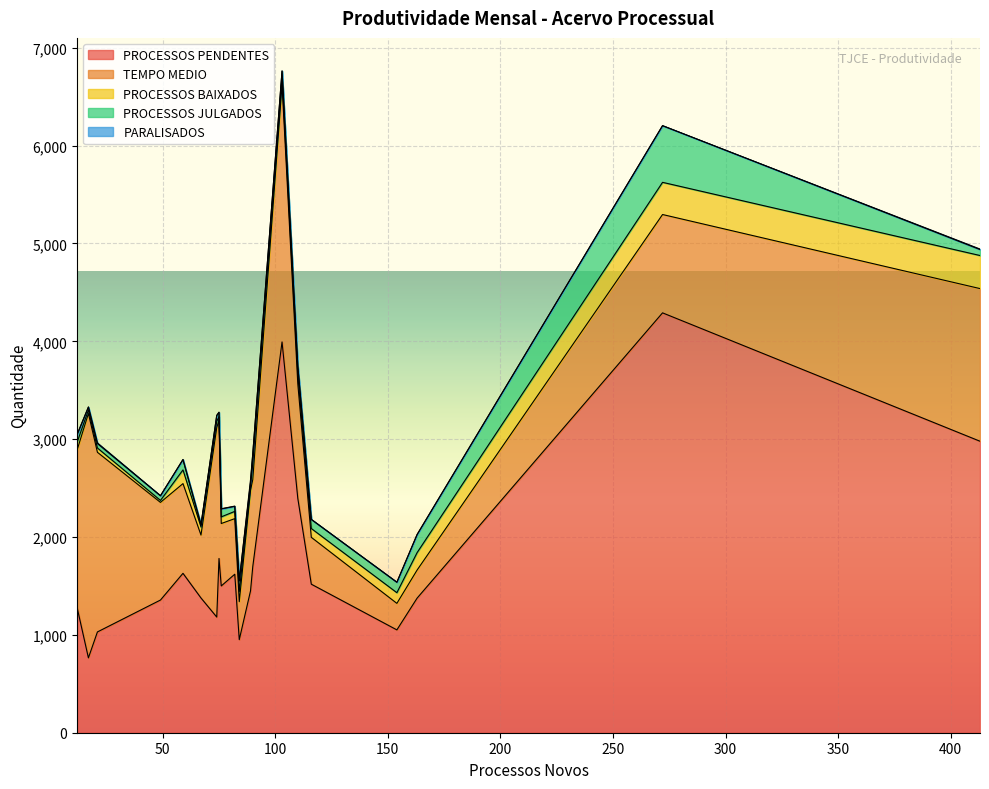

Between 272 and 75, which is larger?

272